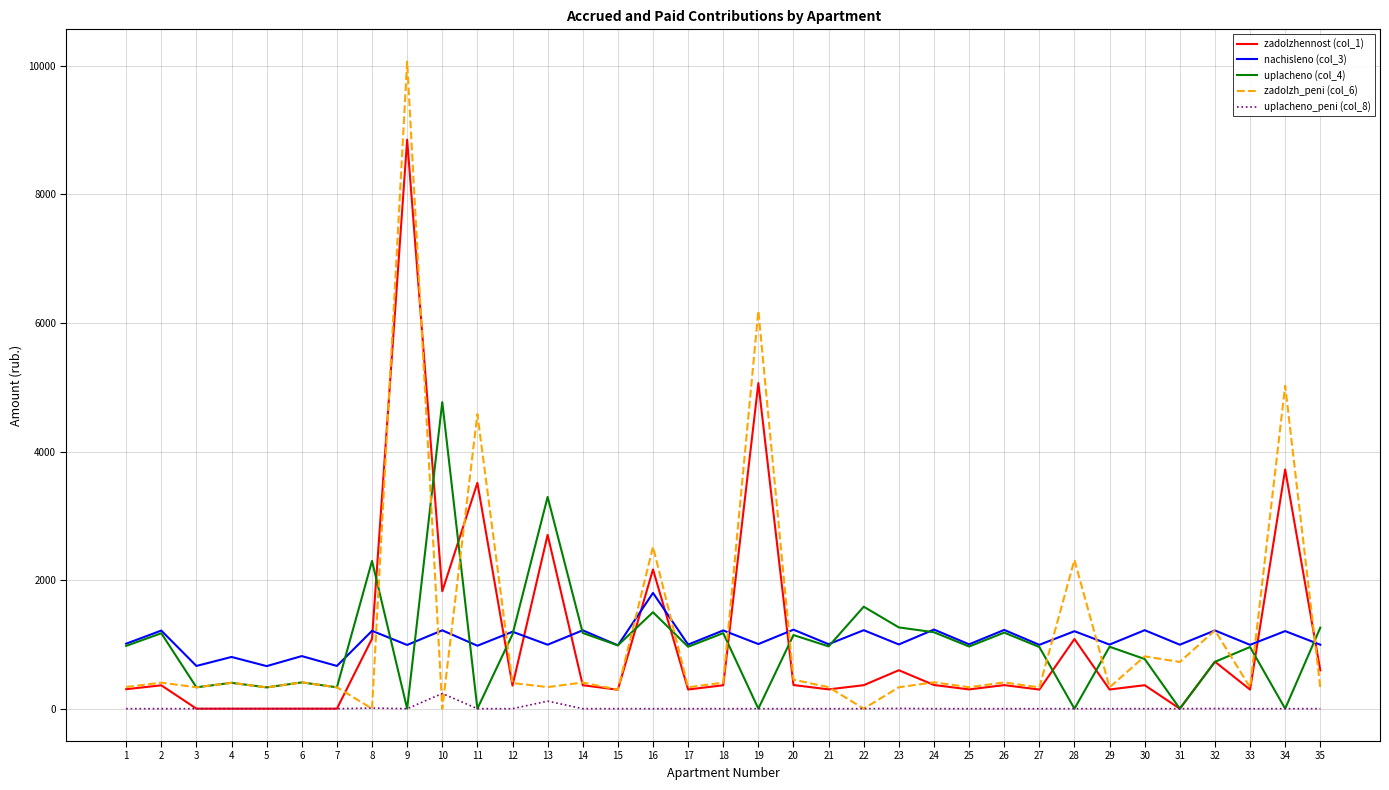

Is the value of uplacheno (col_4) at 32 greater than the value of nachisleno (col_3) at 18?

No